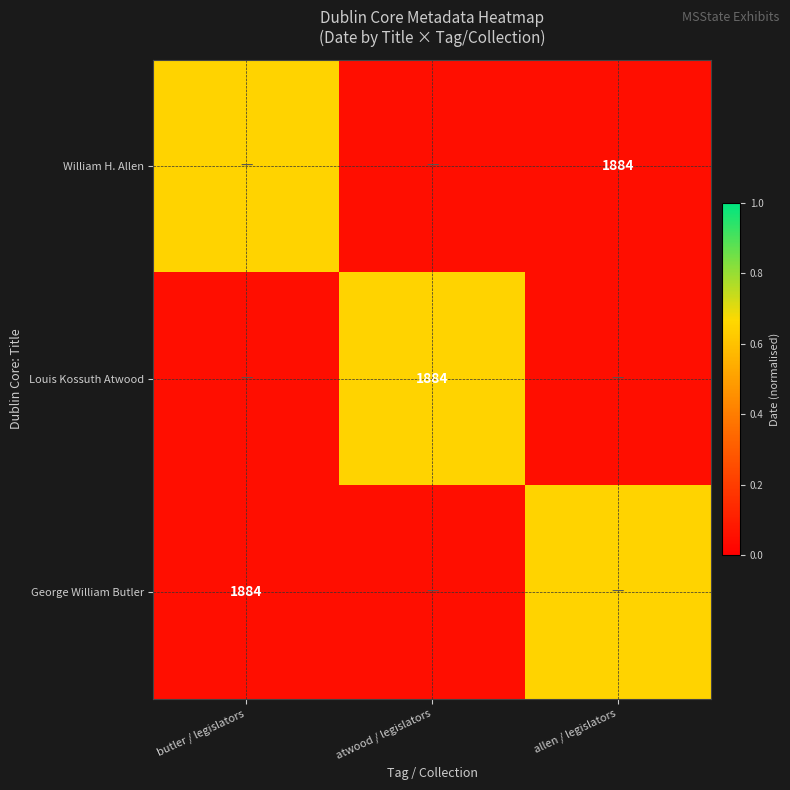

Count the number of data series in this chart.

3